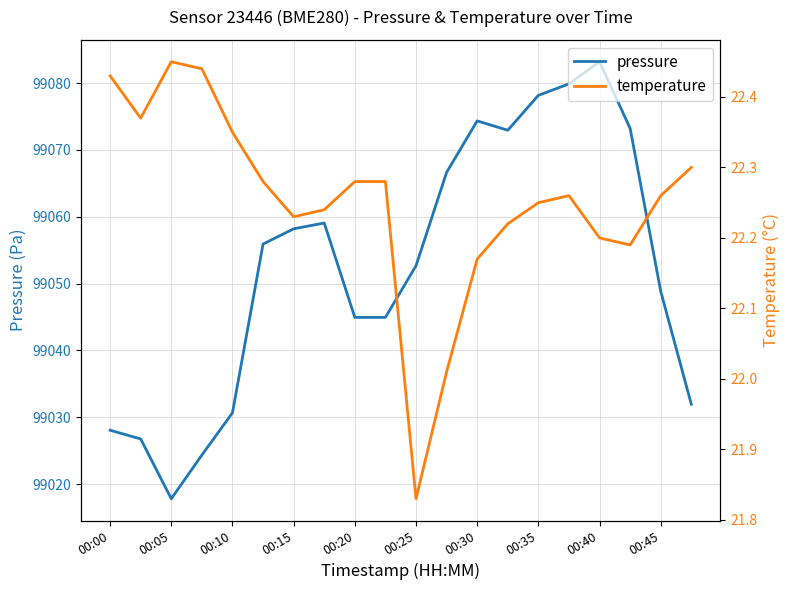

How many distinct data groups are displayed?

2